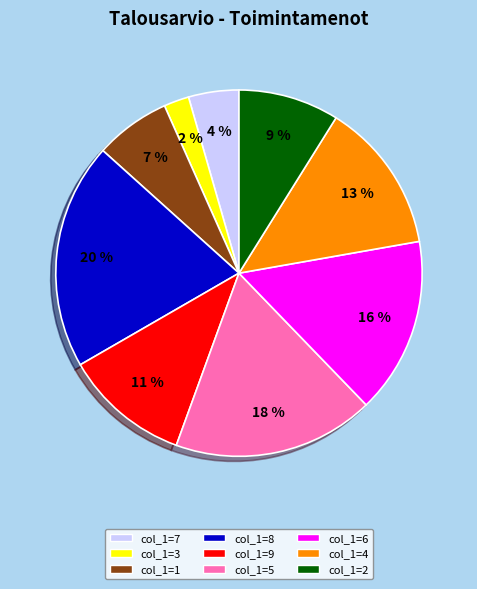

Does any single category account for the majority?

No